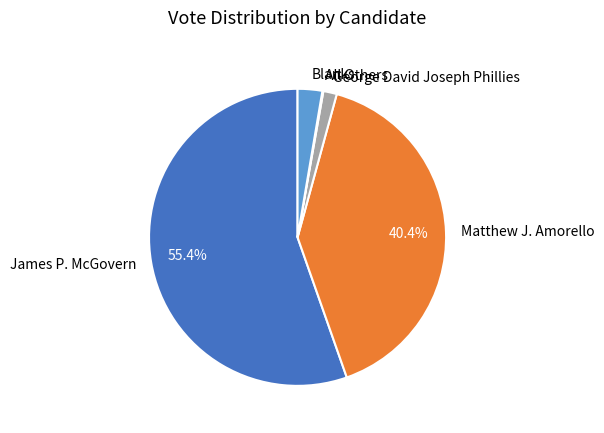

To the nearest percent, what percentage of the pie is Blanks?

3%